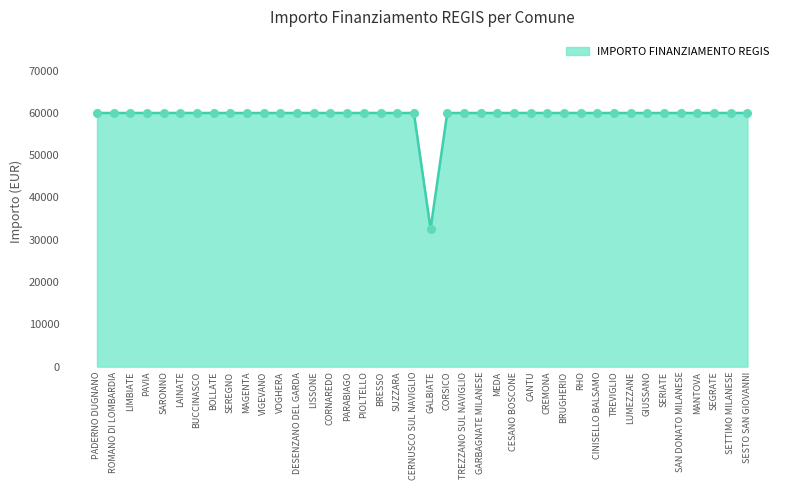

What is the ratio of the value at BRUGHERIO to the value at VOGHERA?

1.0